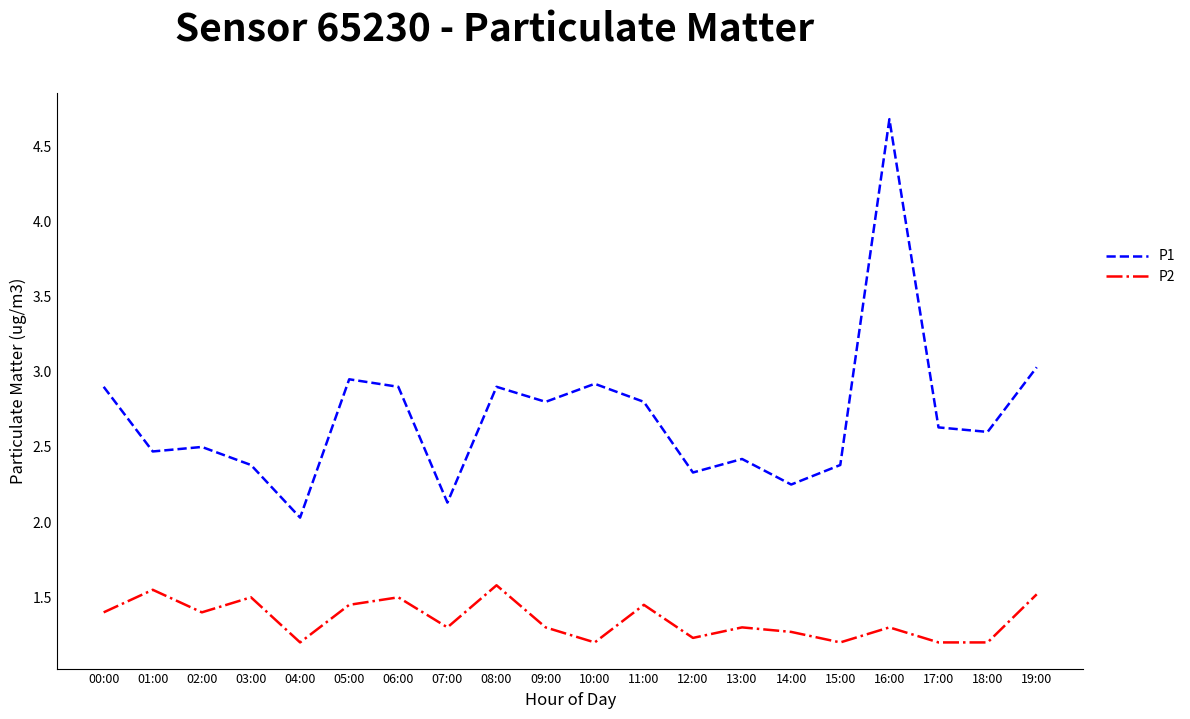

What is the difference between the P1 values at 17:00 and 06:00?

0.3